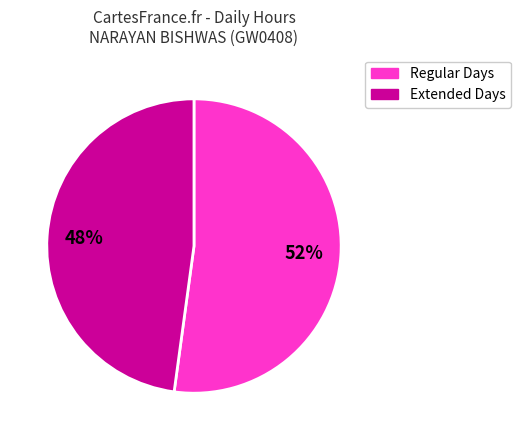

Count the number of slices in the pie.

2